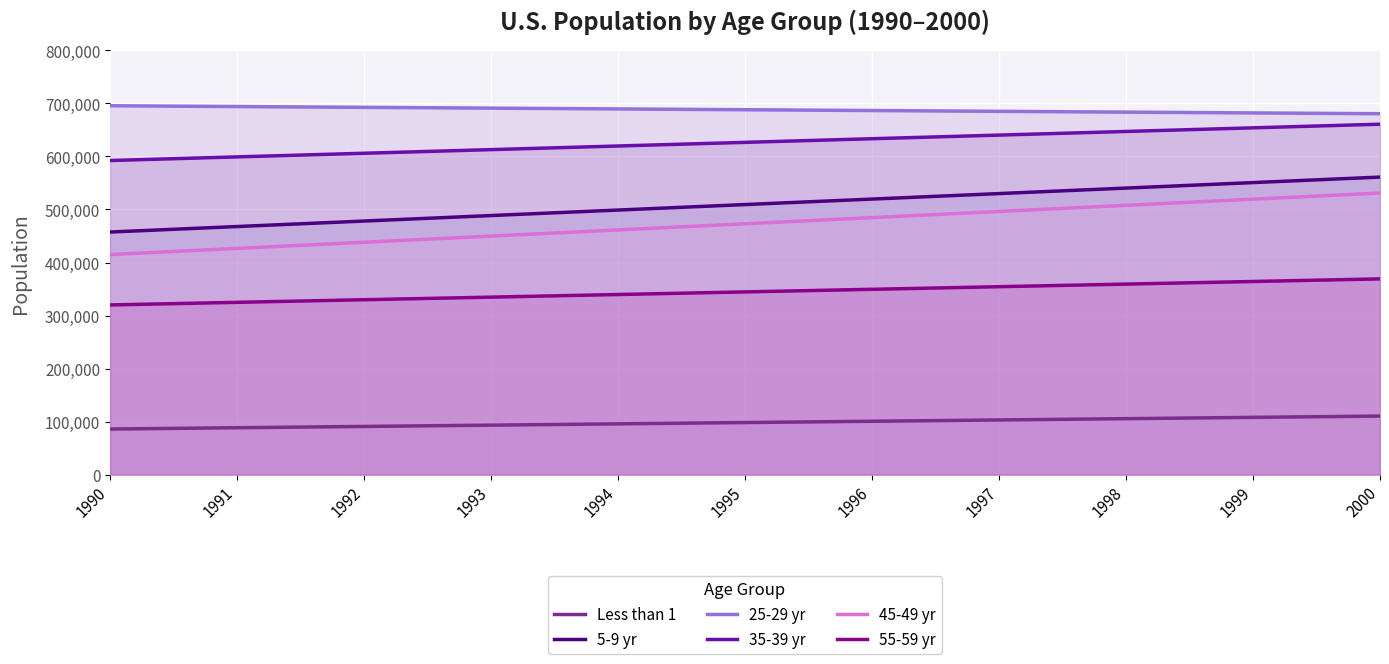

True or false: Less than 1 and 45-49 yr intersect in this chart.

False